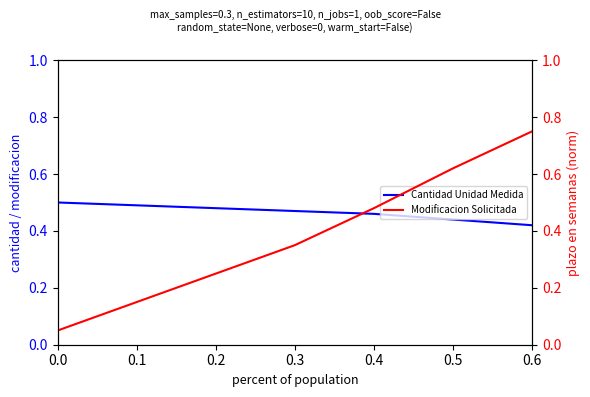

At how many categories does at least one series exceed 0?

7